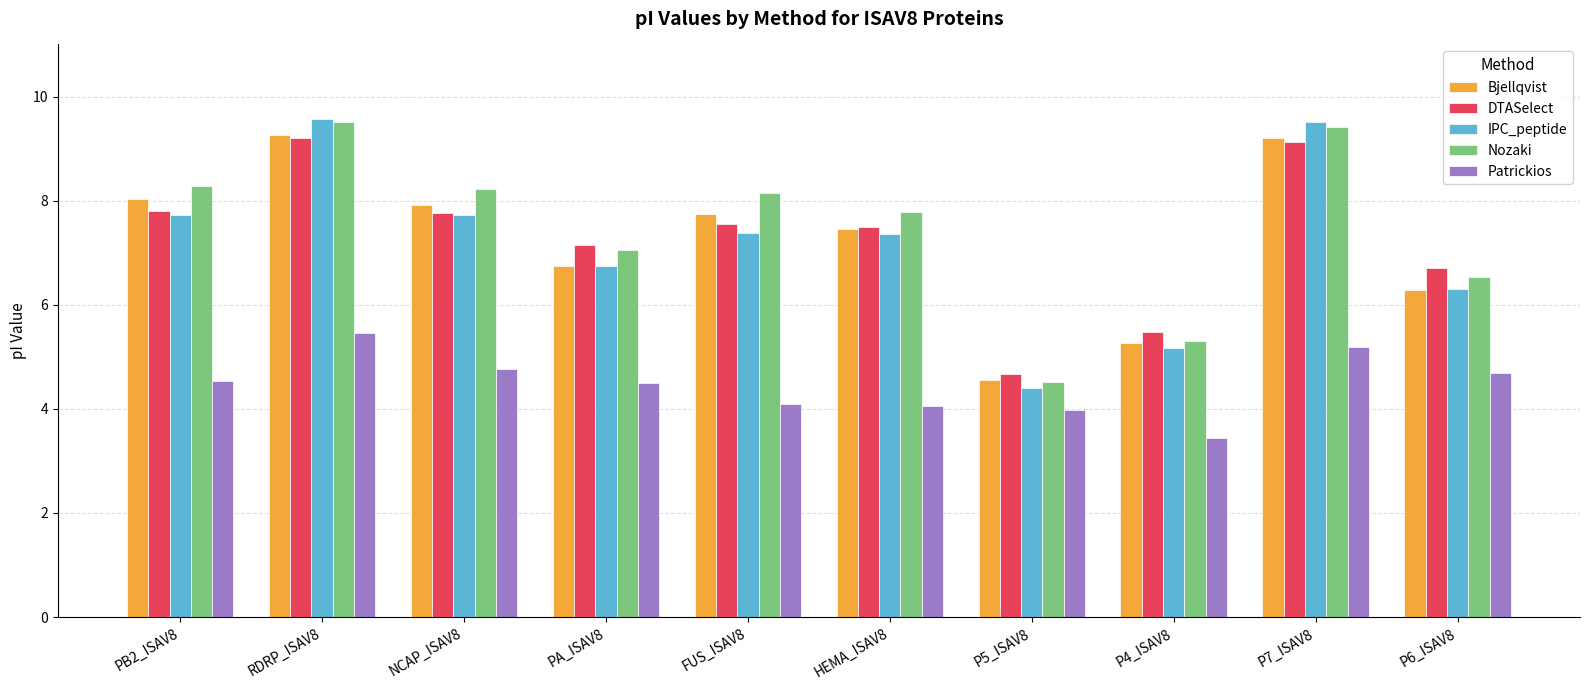

Reading right to left, list all the values displayed in this chart.

Bjellqvist: 6.3	9.2	5.3	4.6	7.5	7.7	6.8	7.9	9.3	8.0
DTASelect: 6.7	9.1	5.5	4.7	7.5	7.6	7.1	7.8	9.2	7.8
IPC_peptide: 6.3	9.5	5.2	4.4	7.4	7.4	6.8	7.7	9.6	7.7
Nozaki: 6.5	9.4	5.3	4.5	7.8	8.1	7.1	8.2	9.5	8.3
Patrickios: 4.7	5.2	3.4	4.0	4.1	4.1	4.5	4.8	5.4	4.5